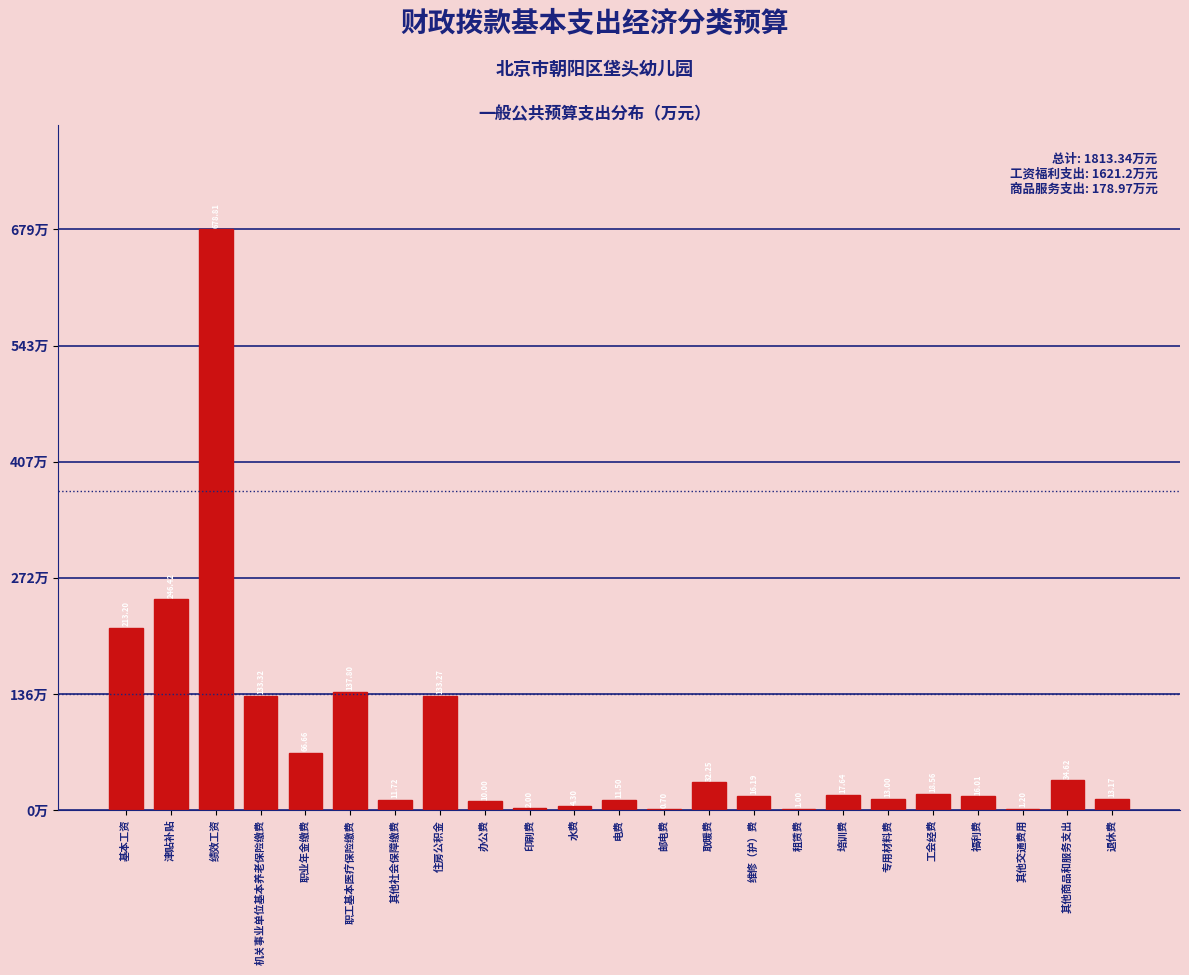

Where does the data first go above 16?

基本工资